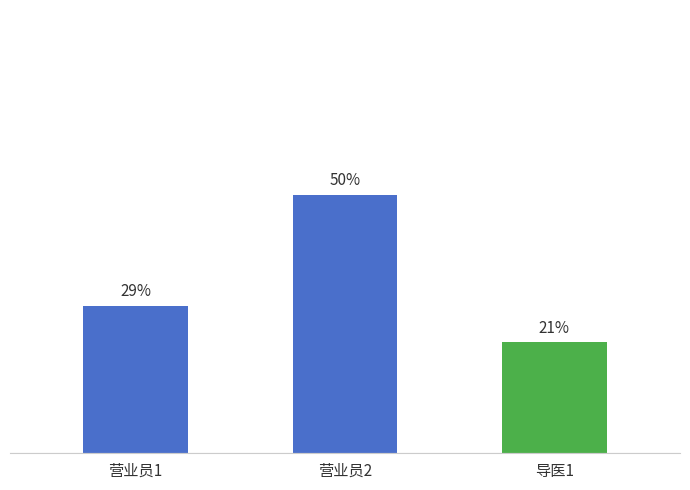

Does the chart contain any negative values?

No